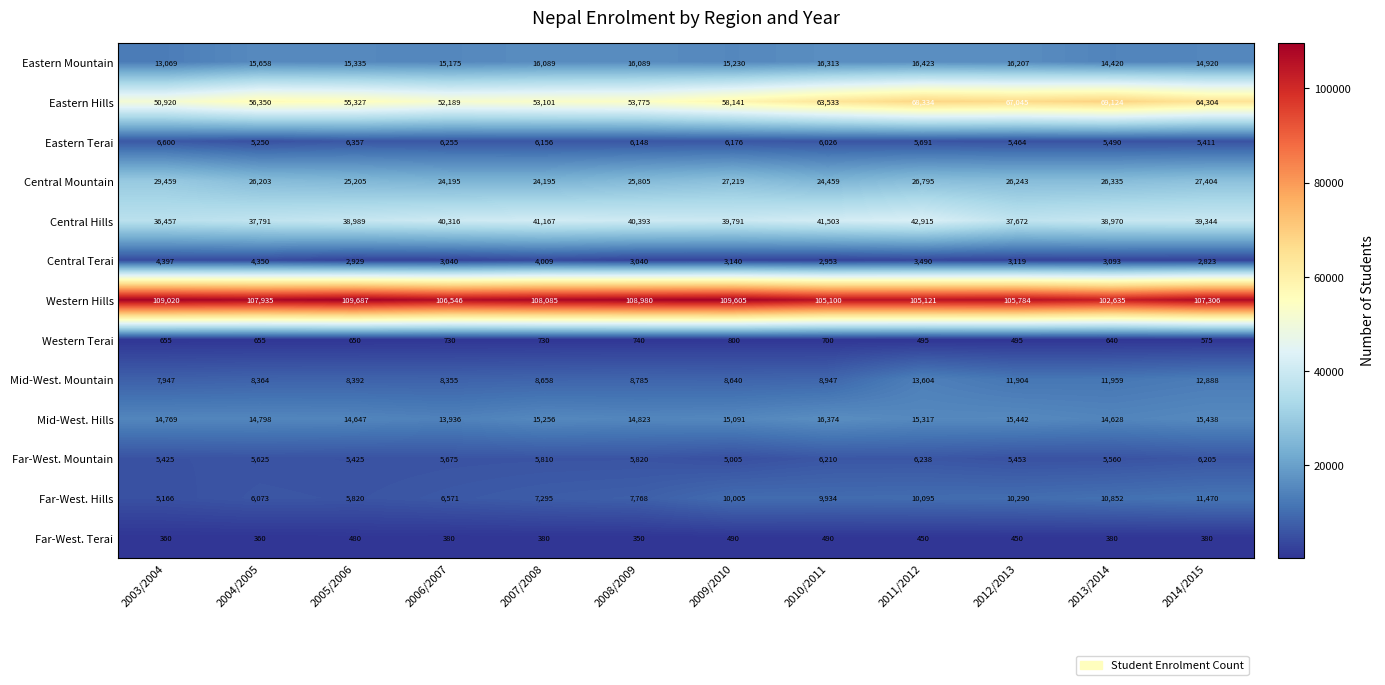

What is the total value across all series at 2013/2014?

304086